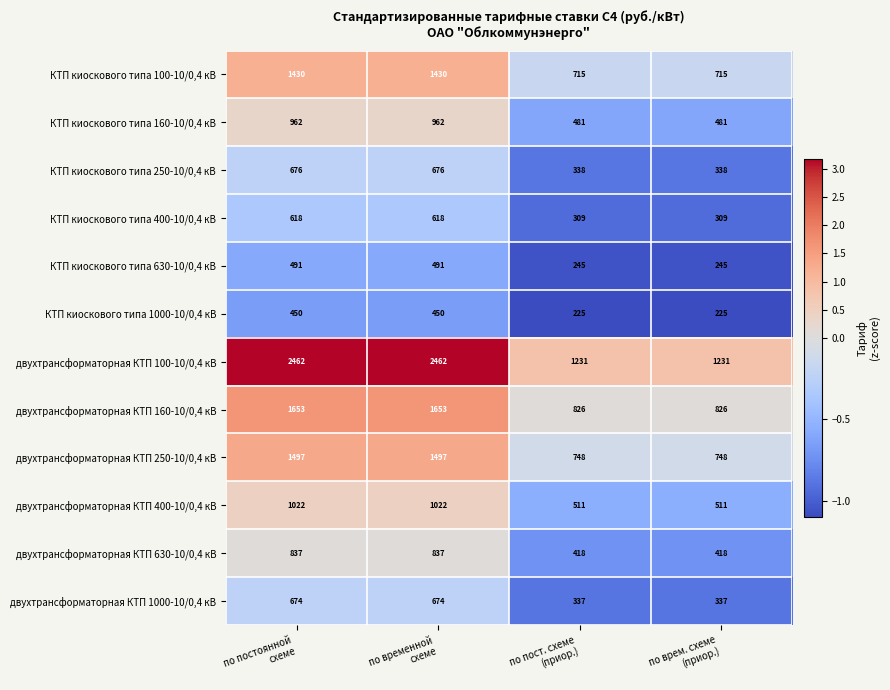

Which series has the widest spread of values?

двухтрансформаторная КТП 100-10/0,4 кВ